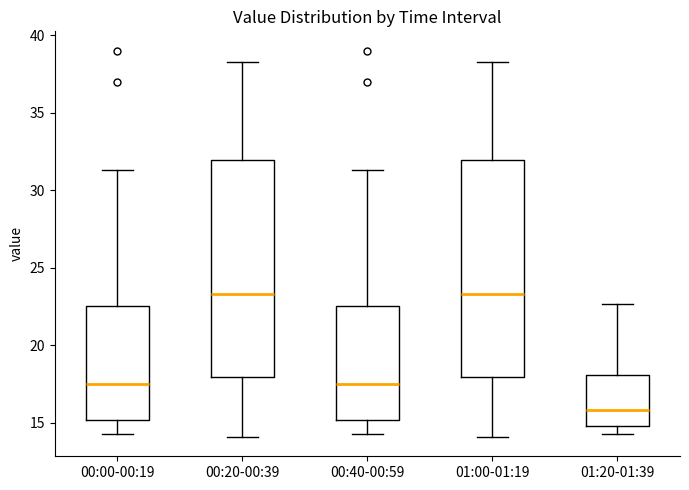

Reading left to right, transcribe this box plot: for each box, give where its median line is, the range the box spans, and where its two whiskers end, as read against the y-axis. The values are not printed on the chart, so give them approximately, as read against the axis.

00:00-00:19: median 17.5, box 15.0 to 22.5, whiskers 14.5 to 31.5
00:20-00:39: median 23.5, box 18.0 to 32.0, whiskers 14.0 to 38.5
00:40-00:59: median 17.5, box 15.0 to 22.5, whiskers 14.5 to 31.5
01:00-01:19: median 23.5, box 18.0 to 32.0, whiskers 14.0 to 38.5
01:20-01:39: median 16.0, box 15.0 to 18.0, whiskers 14.5 to 22.5